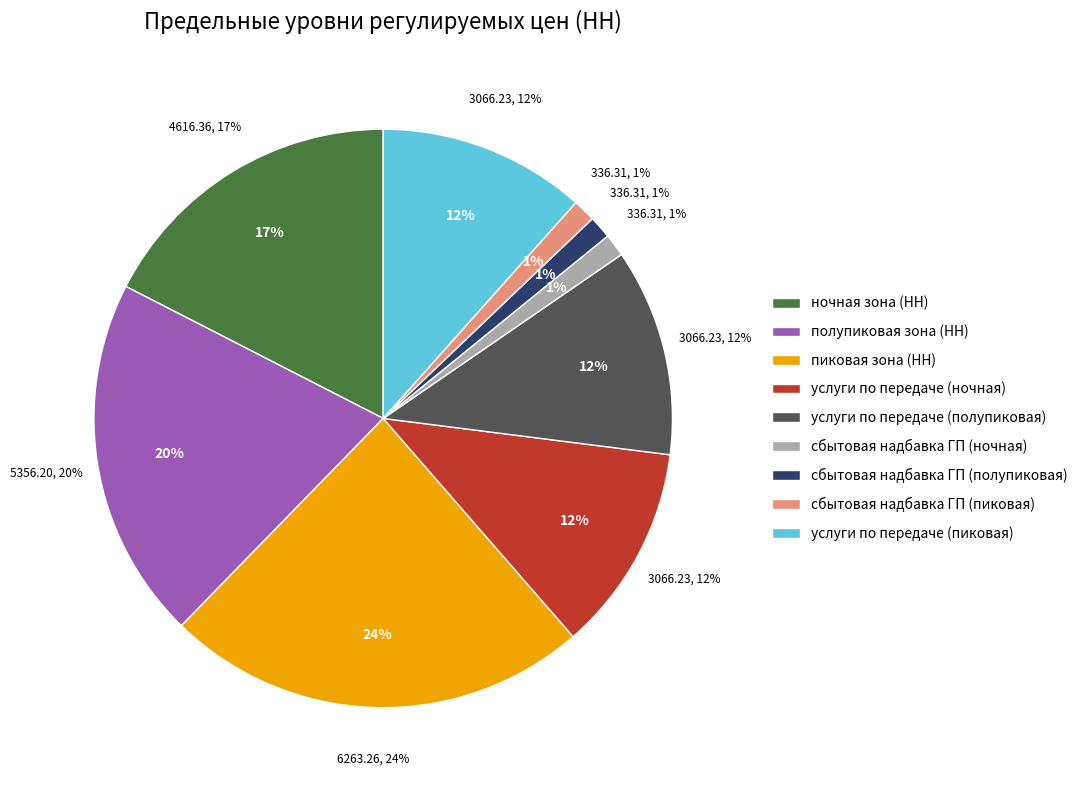

What portion of the pie excludes сбытовая надбавка ГП (ночная)?

98.7%